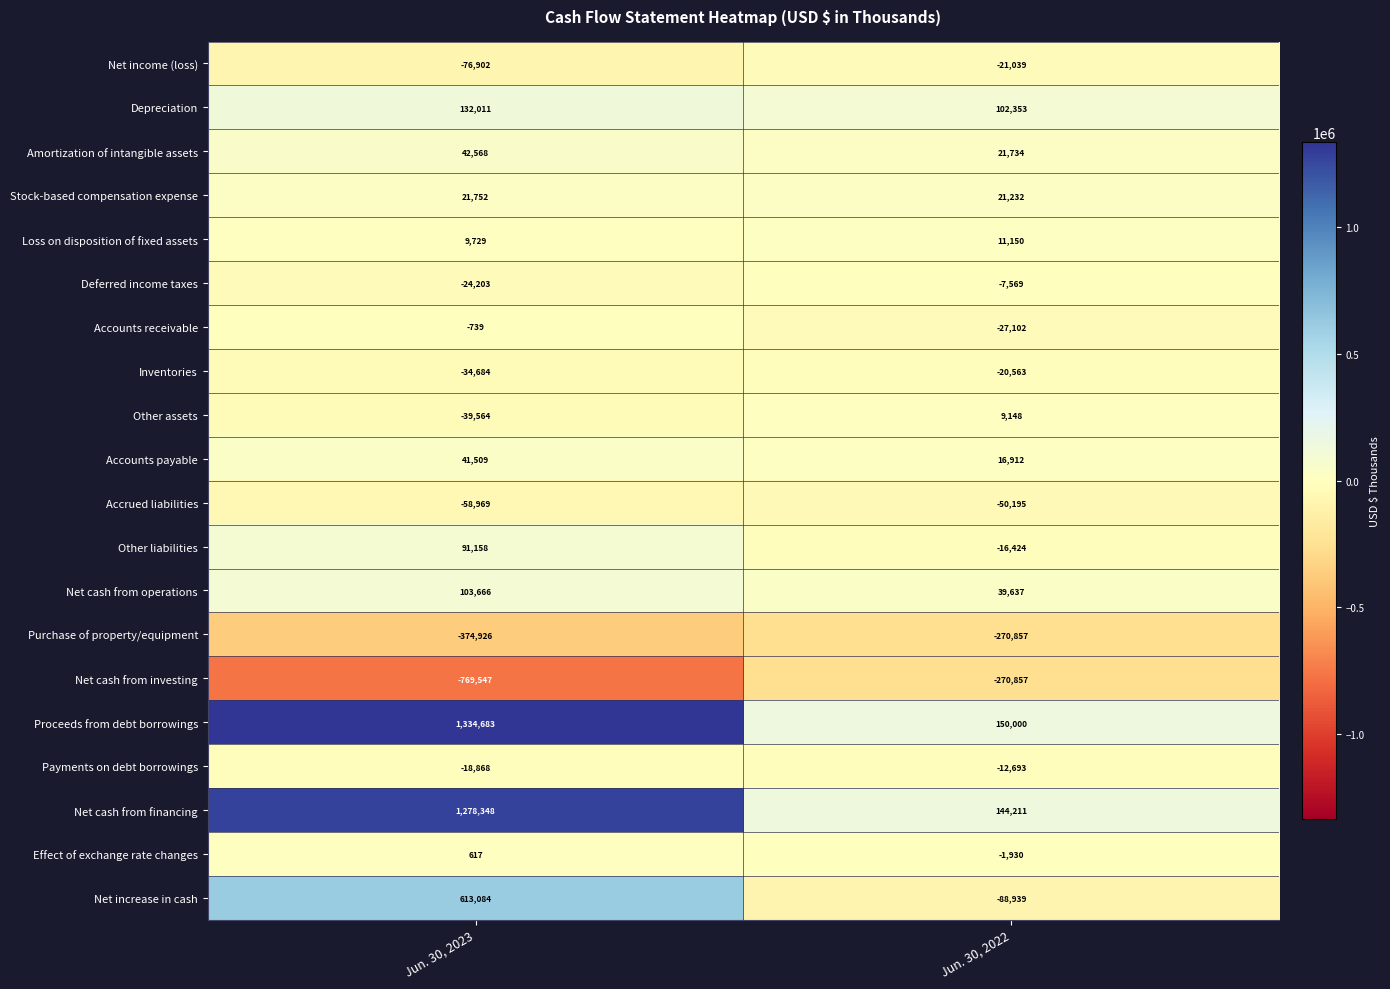

Is the value of Net cash from operations at Jun. 30, 2022 greater than the value of Payments on debt borrowings at Jun. 30, 2023?

Yes